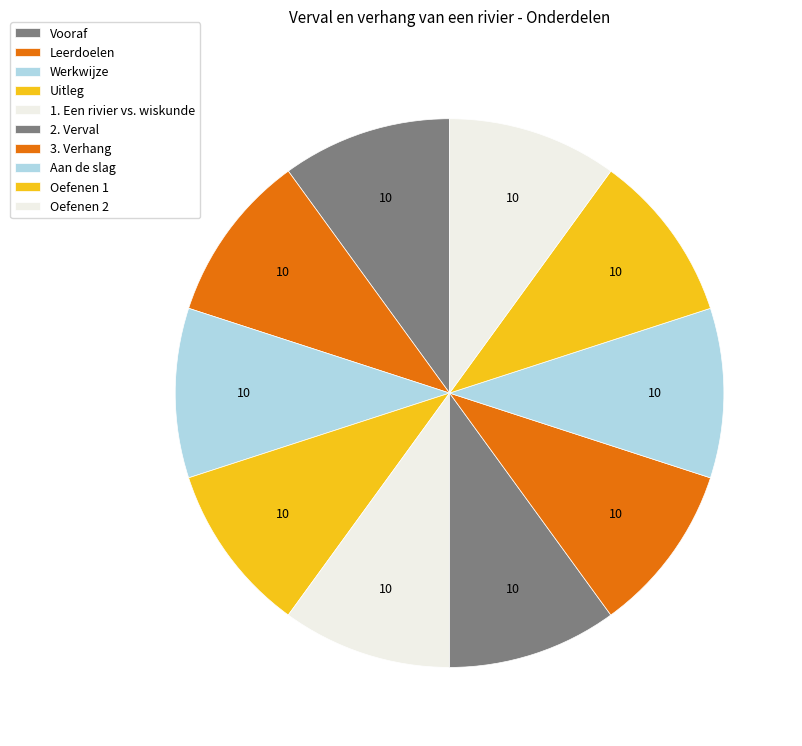

What is the smallest slice in the pie chart?

Vooraf